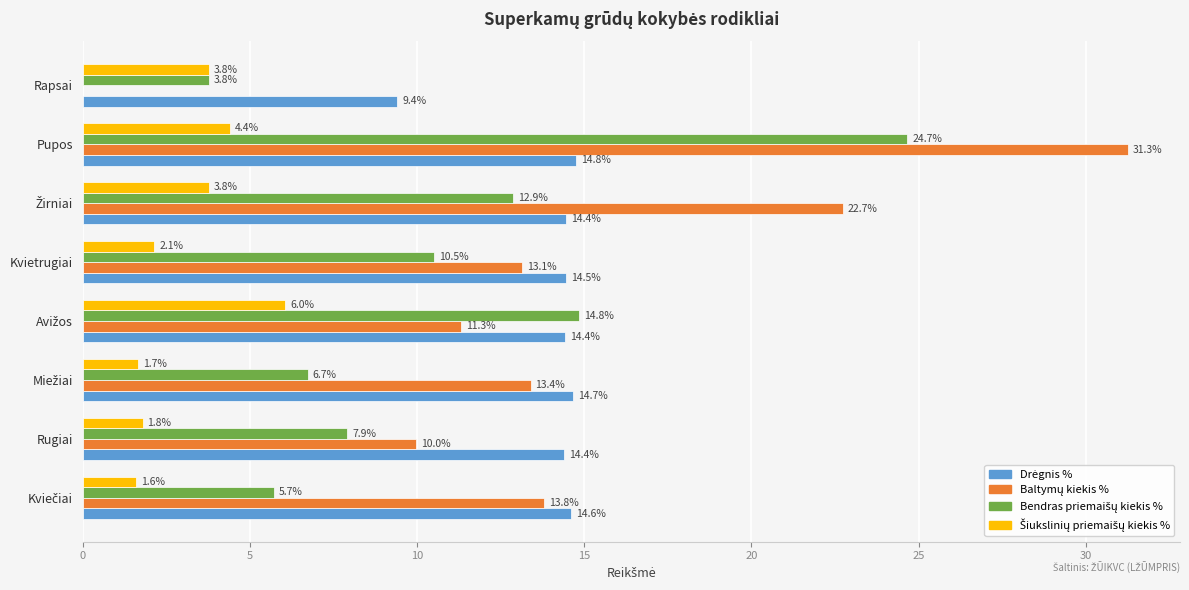

What is the total value across all series at Kvietrugiai?

40.2